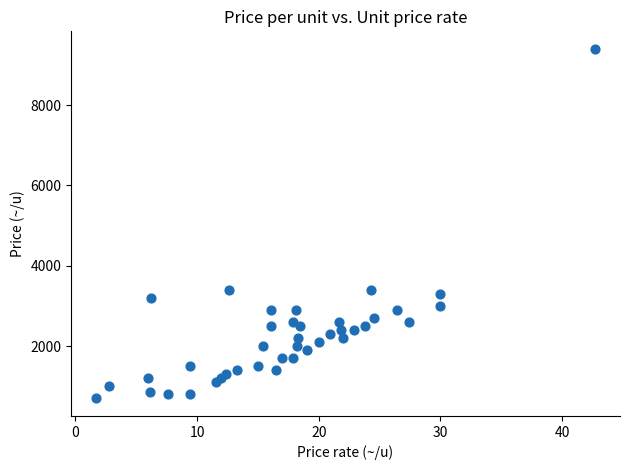

What is the range of Y values (max minus min)?

8700